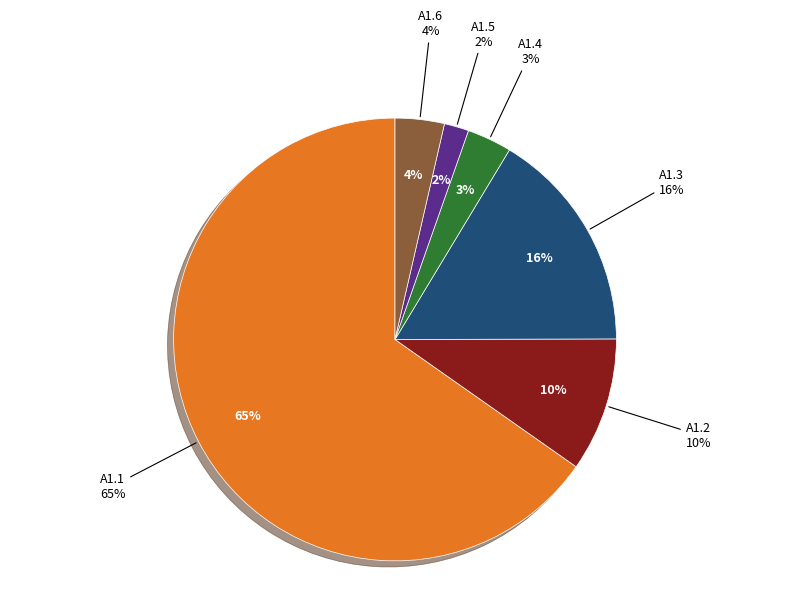

To the nearest percent, what is the average slice percentage?

17%